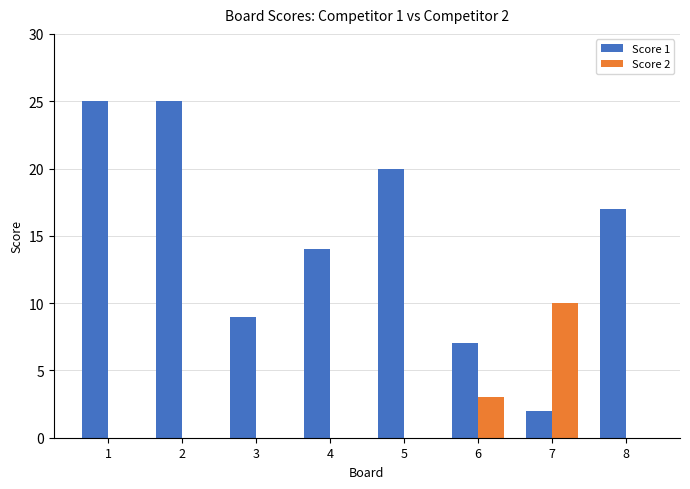

Reading left to right, transcribe all the data shown in this chart.

Score 1: 1=25	2=25	3=9	4=14	5=20	6=7	7=2	8=17
Score 2: 1=0	2=0	3=0	4=0	5=0	6=3	7=10	8=0